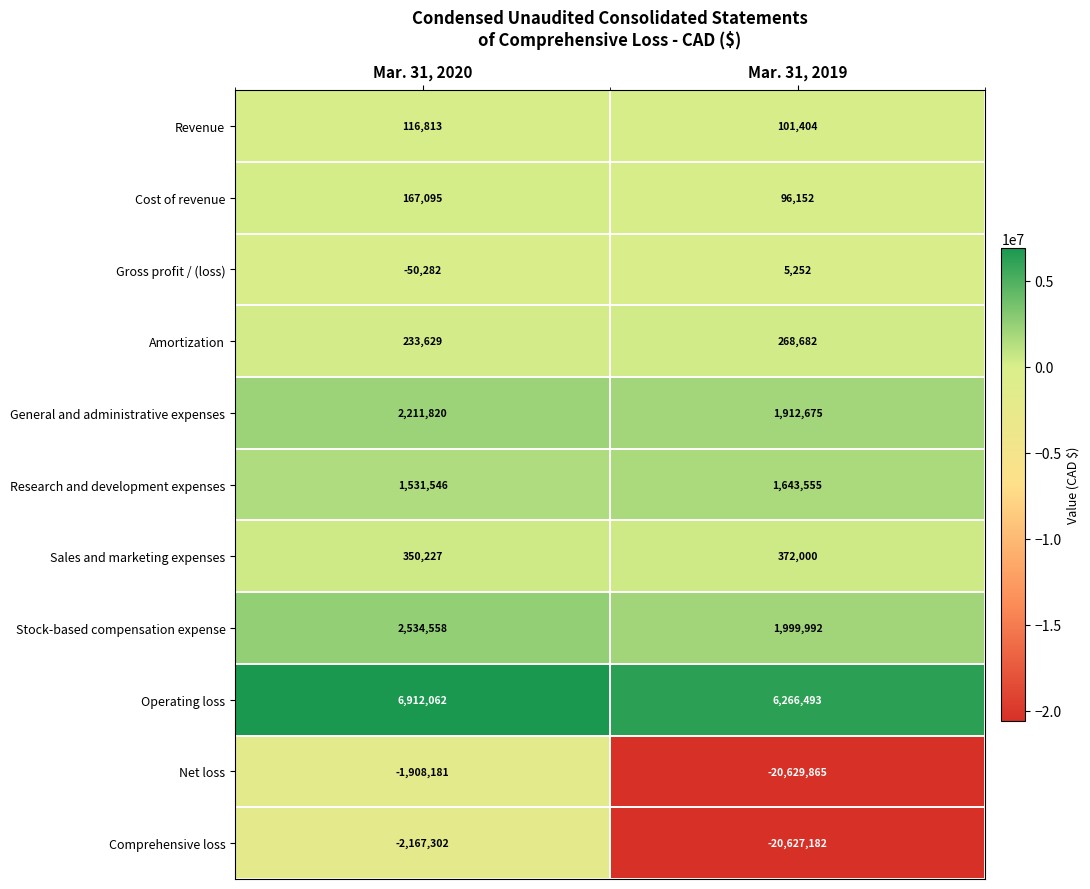

Reading left to right, extract all data points from this chart.

Revenue: 116813	101404
Cost of revenue: 167095	96152
Gross profit / (loss): -50282	5252
Amortization: 233629	268682
General and administrative expenses: 2211820	1912675
Research and development expenses: 1531546	1643555
Sales and marketing expenses: 350227	372000
Stock-based compensation expense: 2534558	1999992
Operating loss: 6912062	6266493
Net loss: -1908181	-20629865
Comprehensive loss: -2167302	-20627182